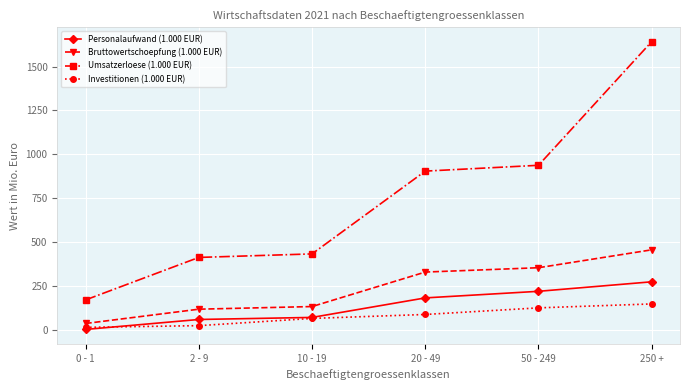

At which label does Personalaufwand (1.000 EUR) first exceed 180?

20 - 49